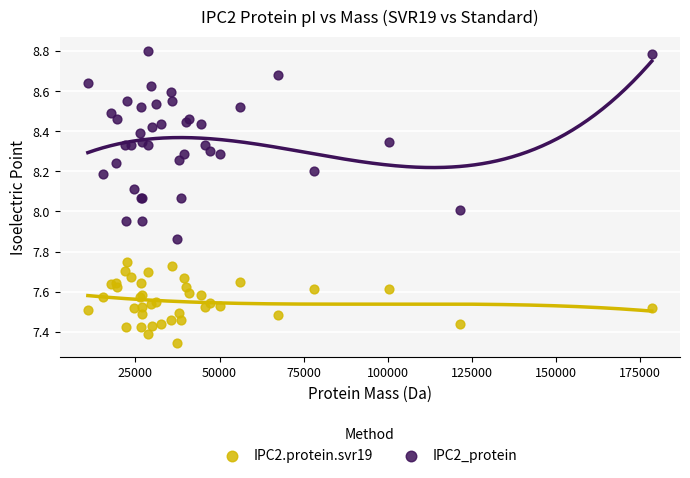

Which series has the largest Y range (max minus min)?

IPC2_protein